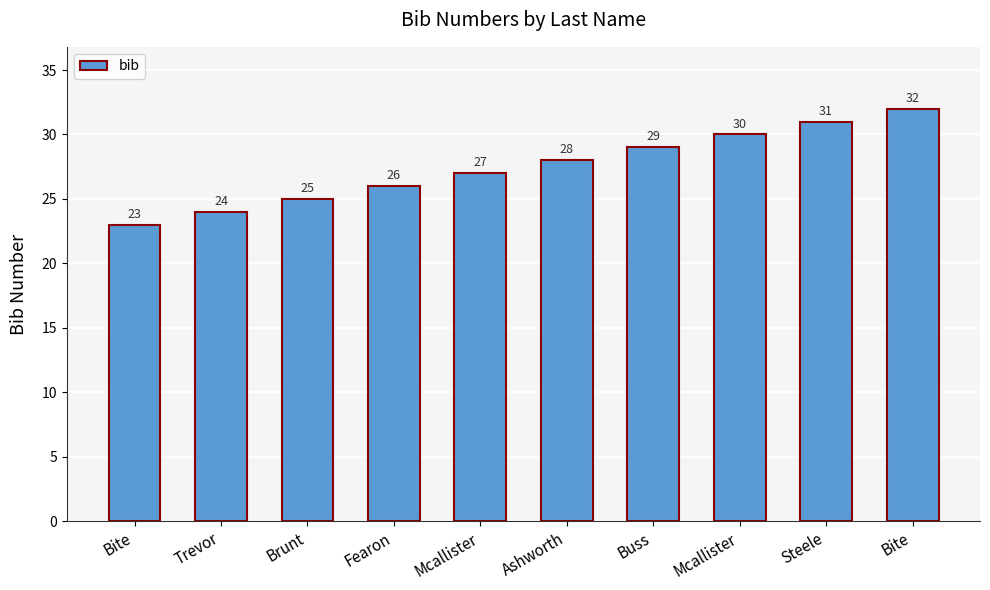

What is the maximum value shown in the chart?

32